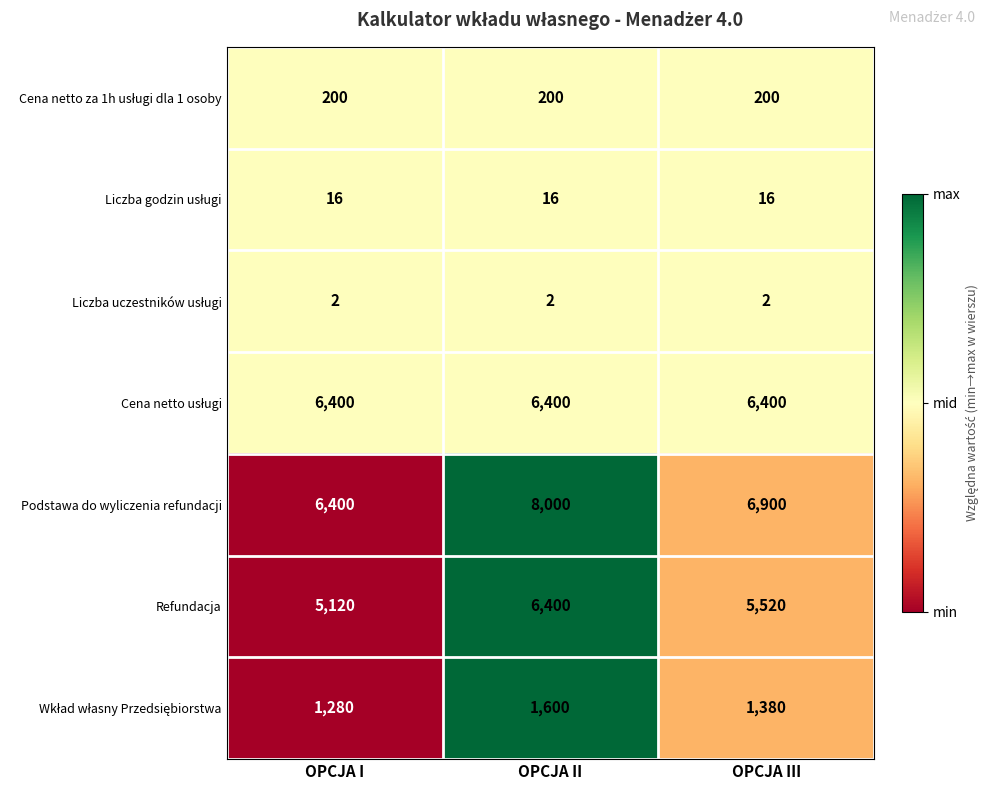

Which series has the widest spread of values?

Podstawa do wyliczenia refundacji